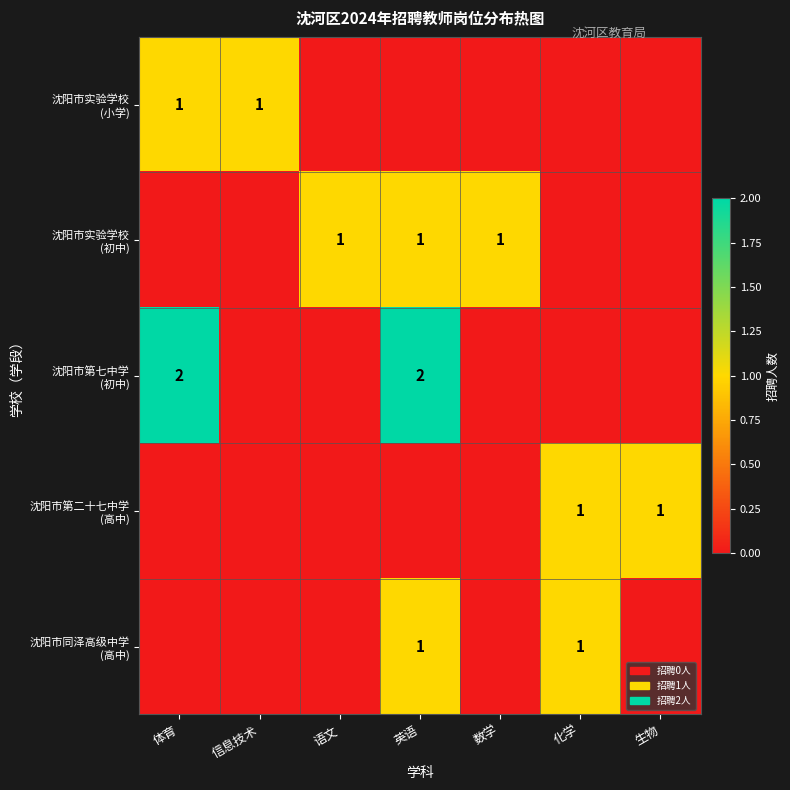

Which series has the largest range (max minus min)?

row_2